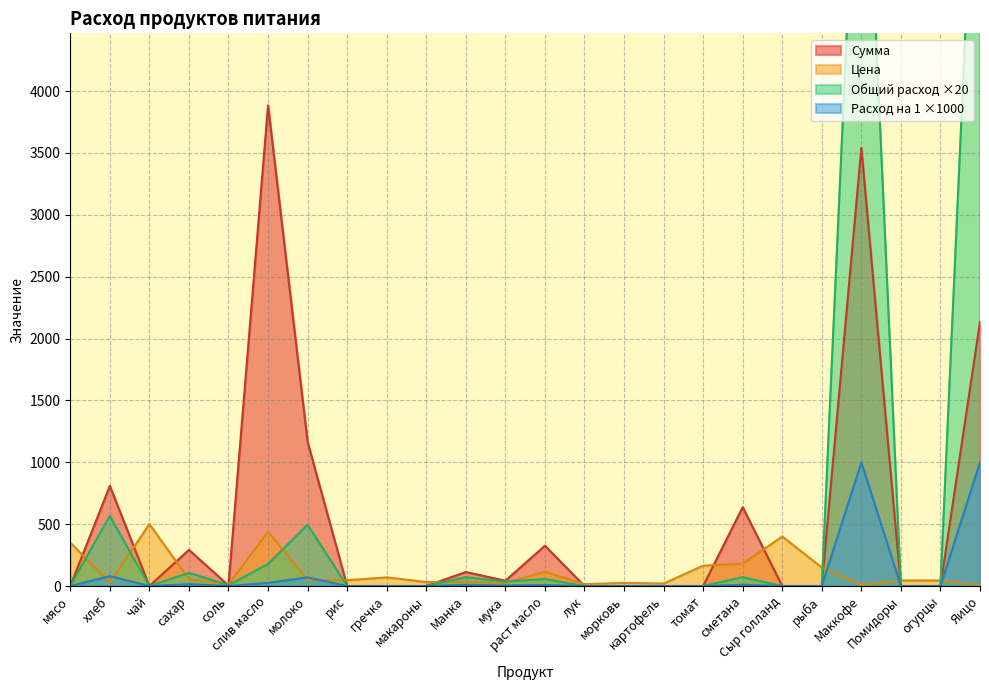

Rank the series by their maximum value, from lowest to highest.

Цена, Расход на 1, Сумма, Общий расход